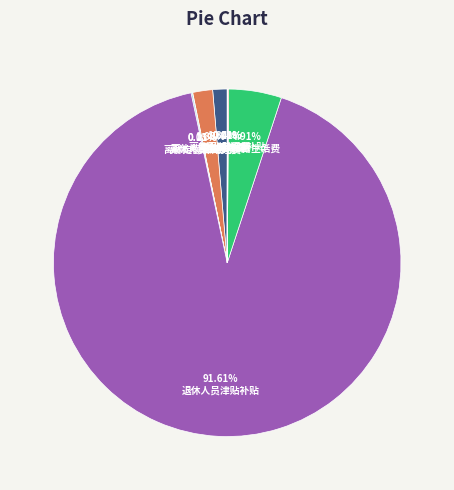

To the nearest percent, what is the average slice percentage?

11%